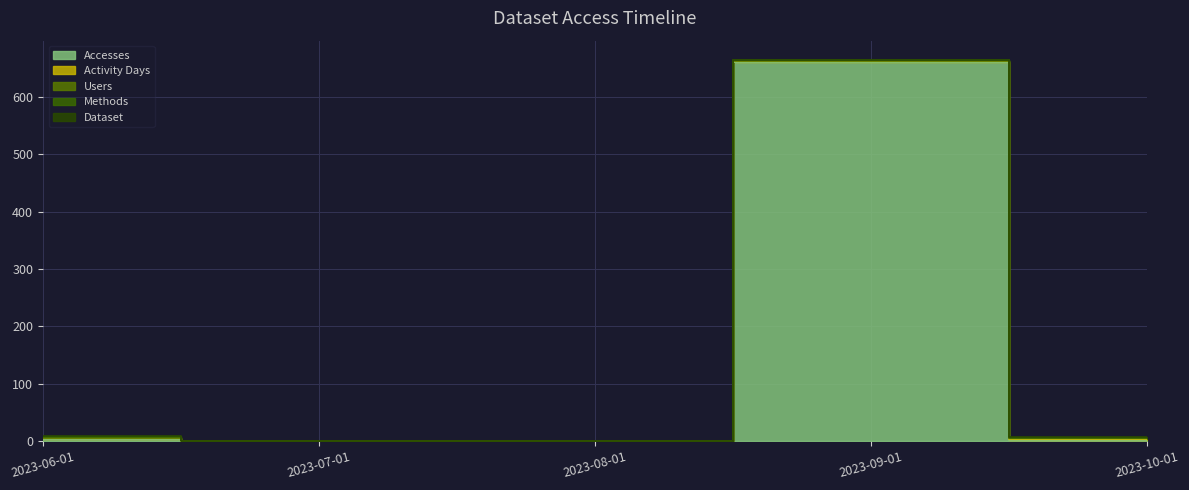

What position from the right is 2023-06-01?

5